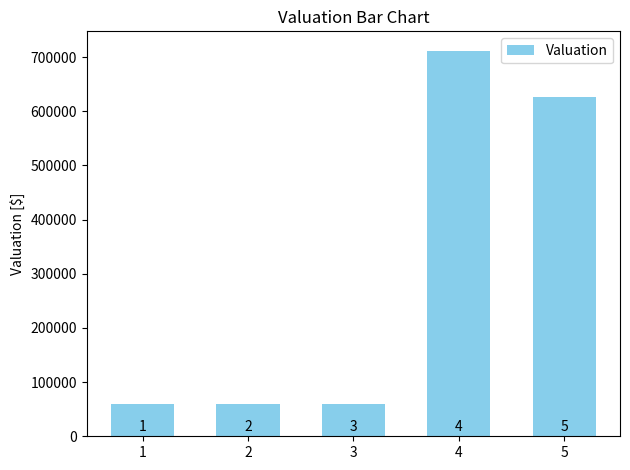

What is the greatest value displayed?

711963